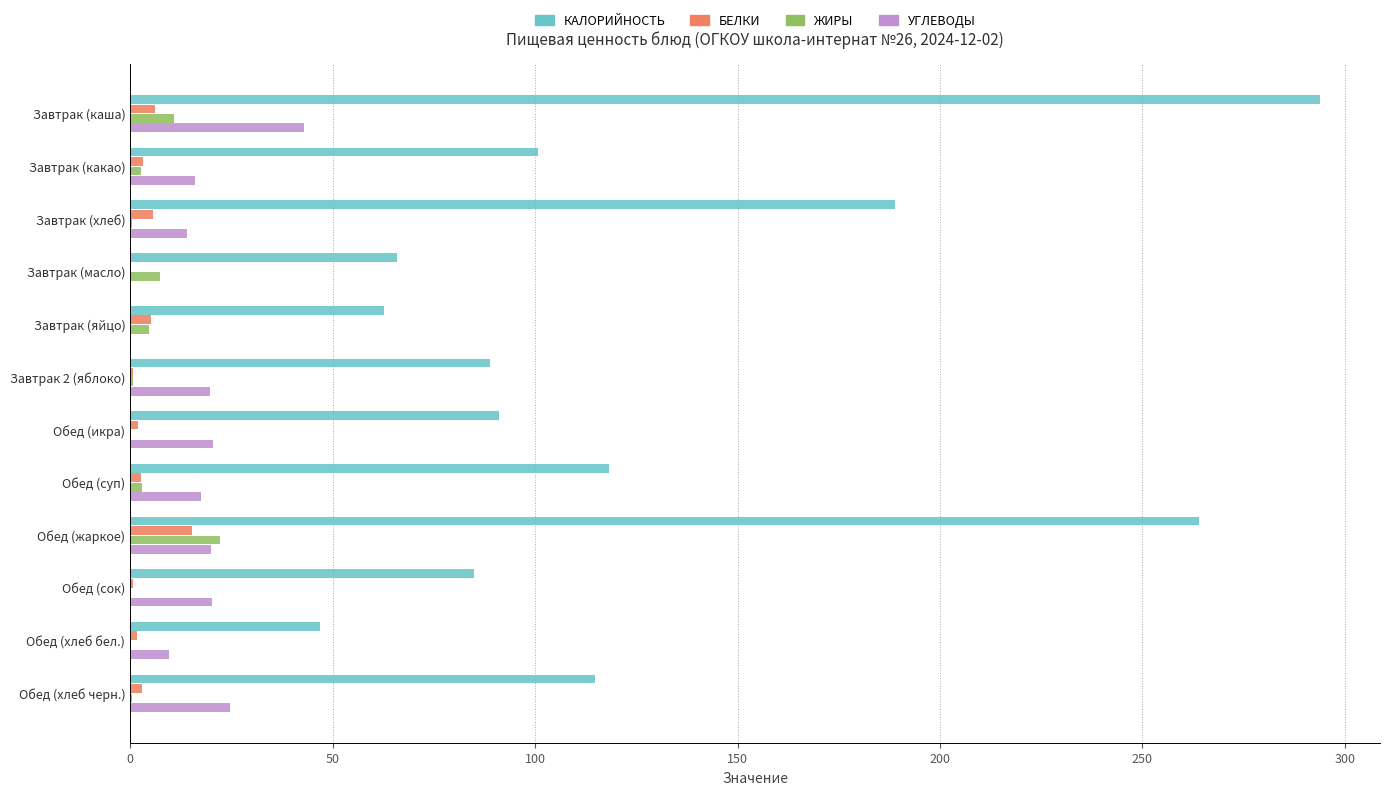

What is the greatest value displayed?

294.0